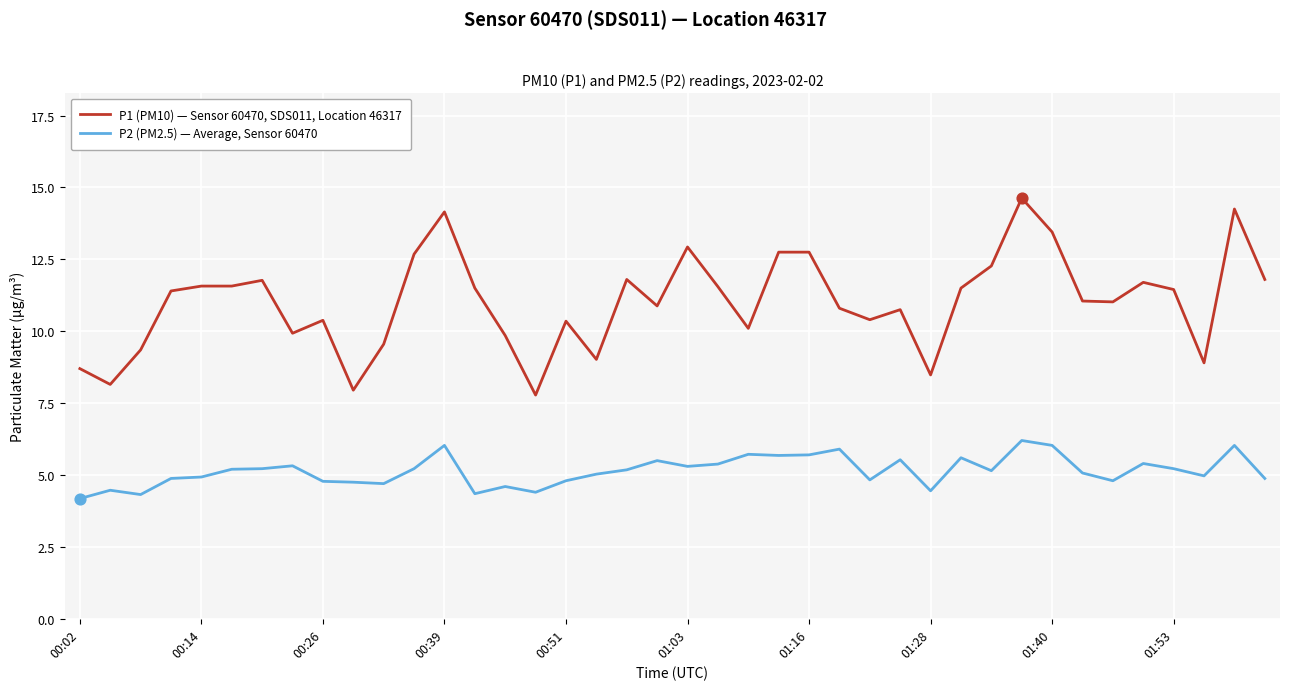

Which series has the largest total across all categories?

P1 (PM10) — Sensor 60470, SDS011, Location 46317